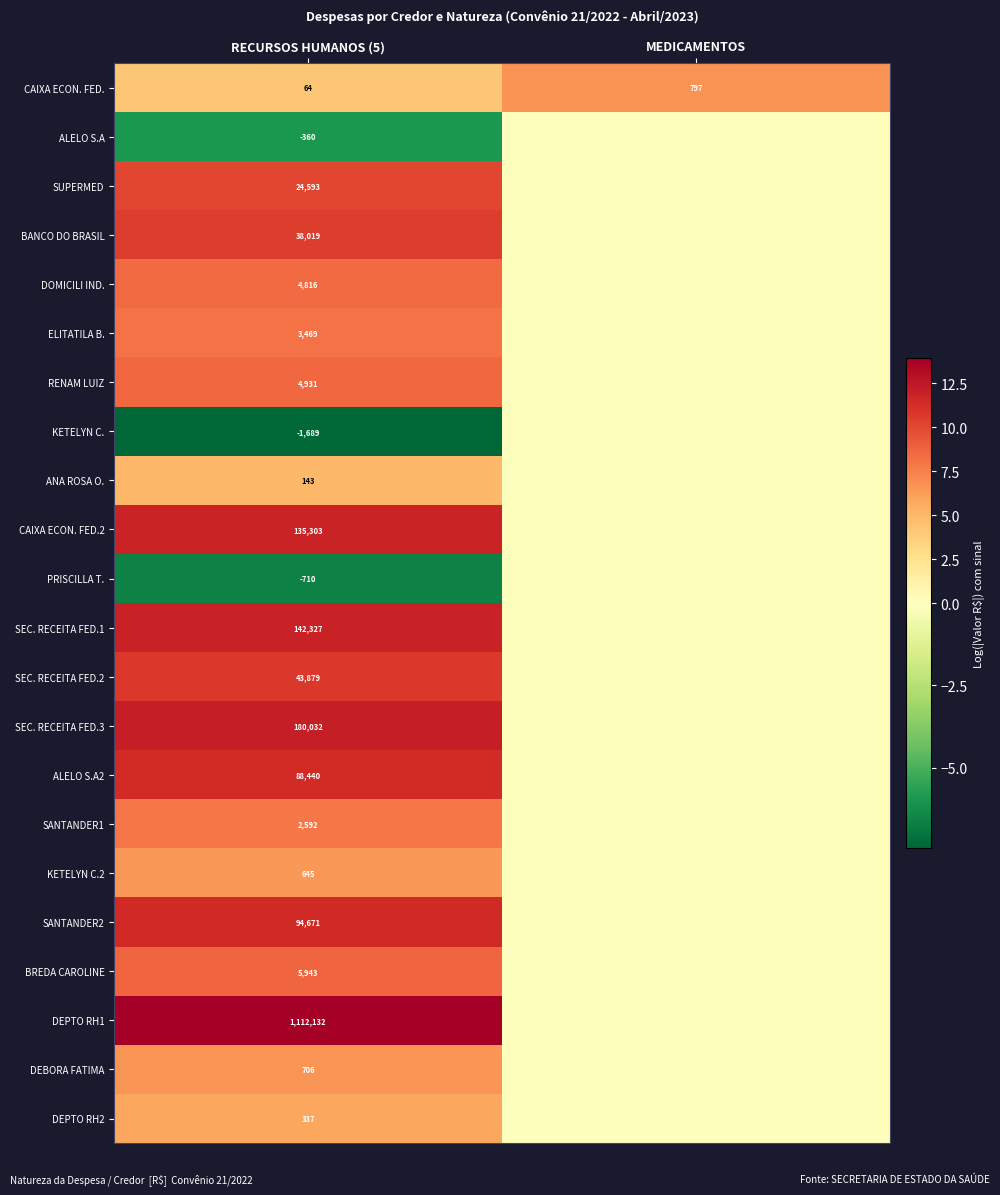

The KETELYN C. series shows -1689 at RECURSOS HUMANOS (5). True or false?

True